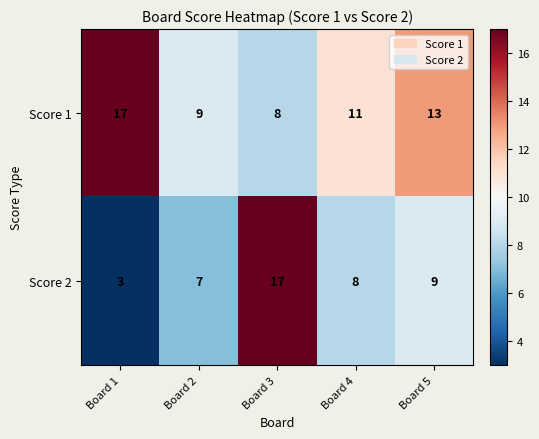

How many series are shown in this chart?

2